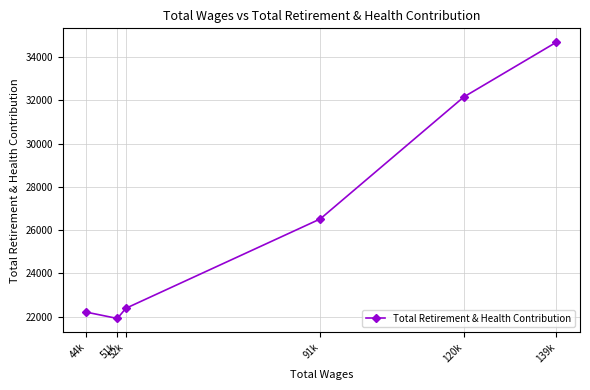

List the labels in order of value, largest first.

139k, 120k, 91k, 52k, 44k, 51k